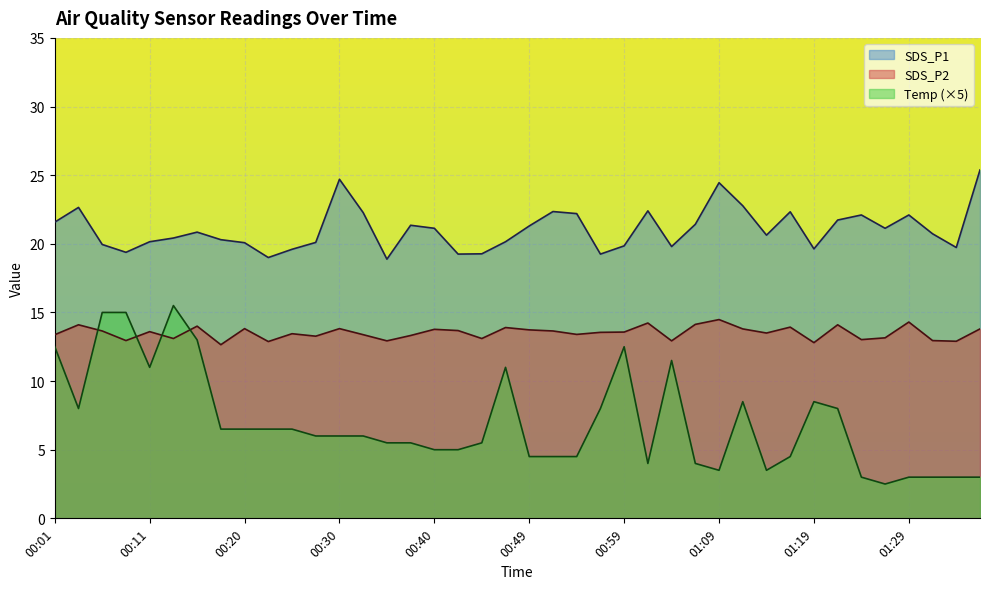

At how many categories does at least one series exceed 15?

40